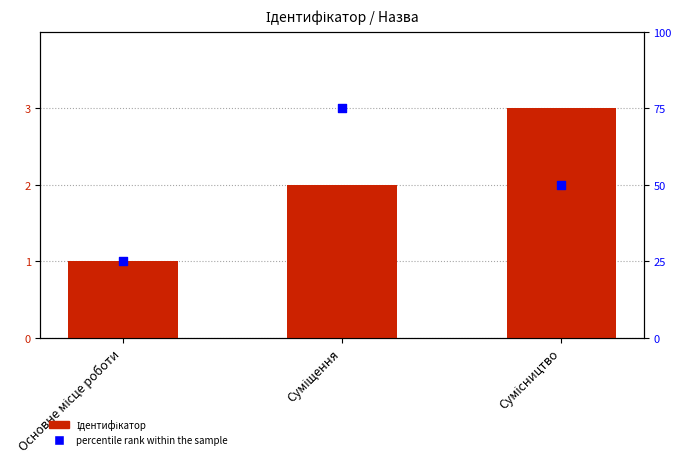

Which series reaches the maximum Y coordinate?

percentile rank within the sample